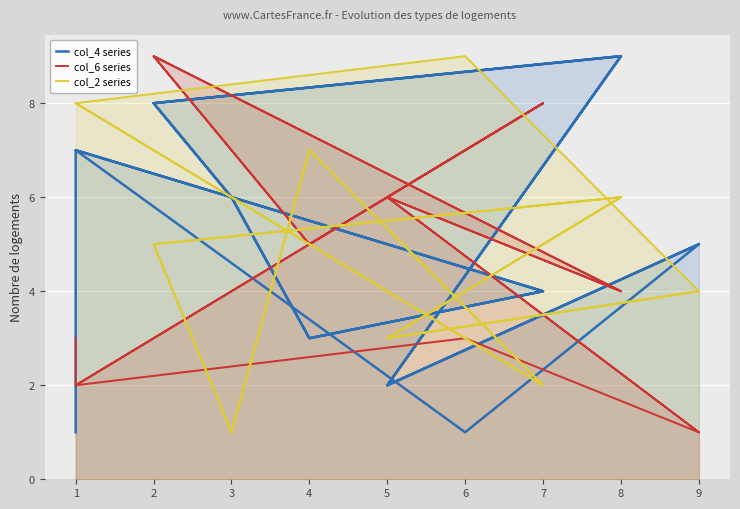

How many data points in col_6 series are less than 5?

8